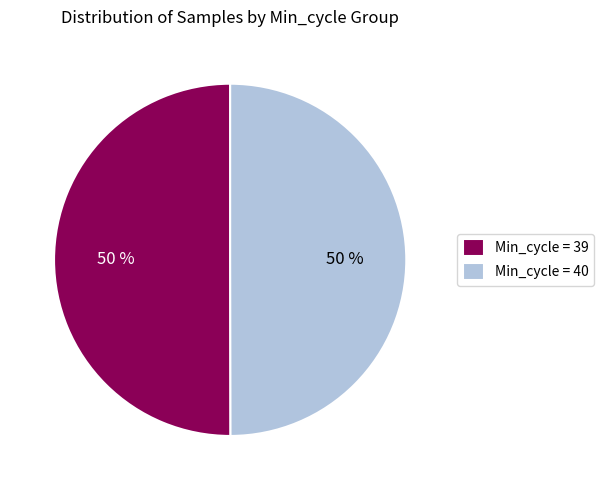

What is the ratio of the value at Min_cycle = 40 to the value at Min_cycle = 39?

1.0